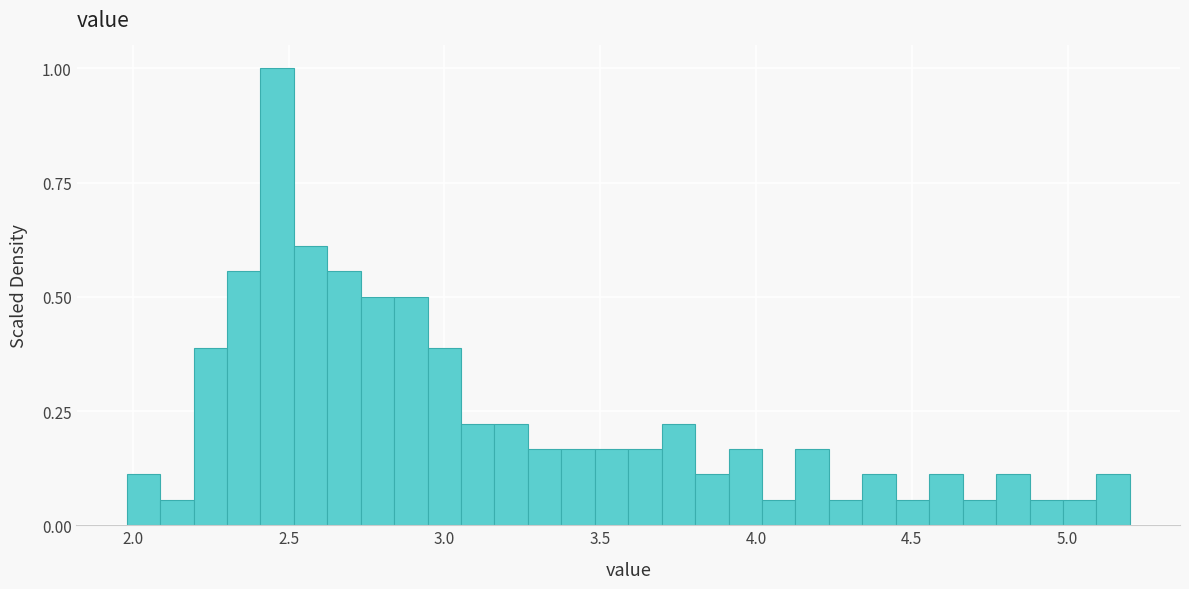

Read against the x-axis, roughly where is the centre of the tallest bar?

2.45